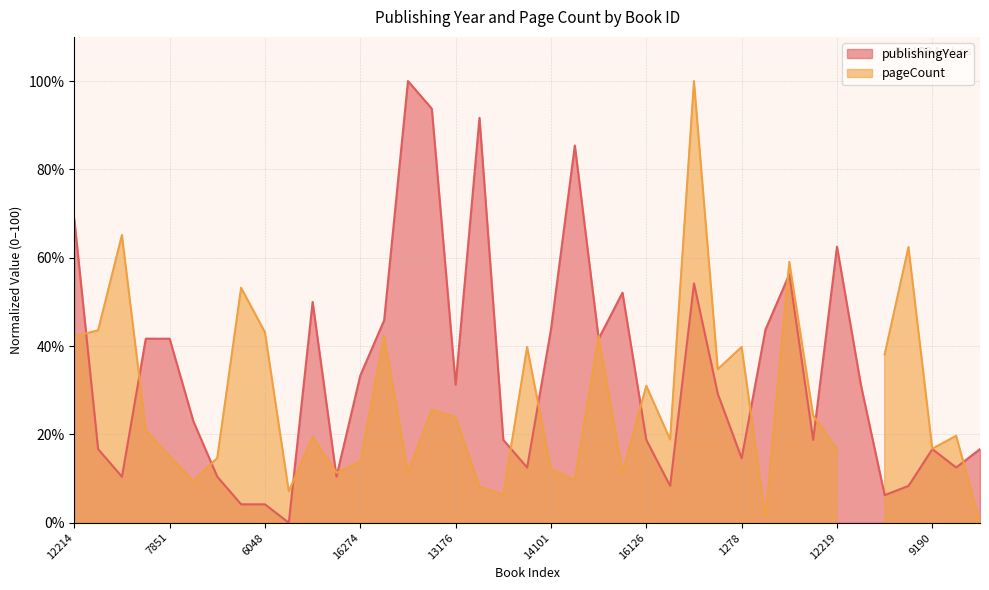

The value at 5616 is 29.2. True or false?

True